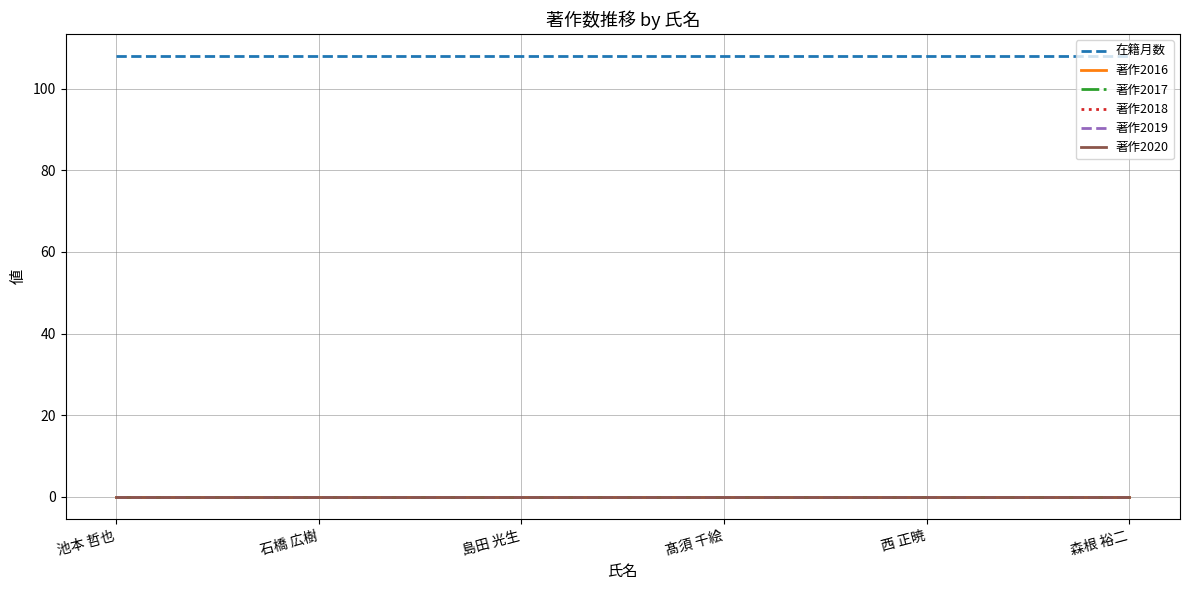

Reading right to left, what are all the values shown in this chart?

在籍月数: 108	108	108	108	108	108
著作2016: 0	0	0	0	0	0
著作2017: 0	0	0	0	0	0
著作2018: 0	0	0	0	0	0
著作2019: 0	0	0	0	0	0
著作2020: 0	0	0	0	0	0